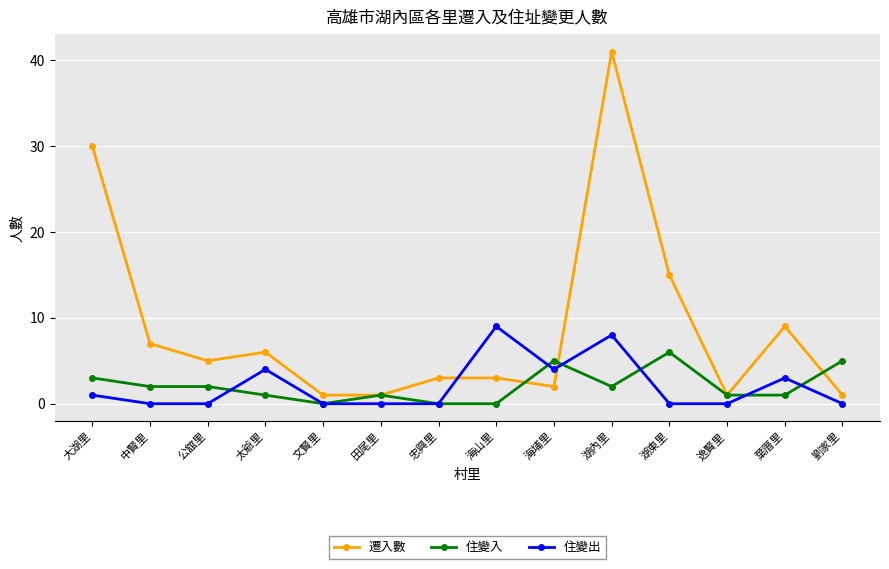

Is the value of 遷入數 at 田尾里 greater than the value of 住變入 at 劉家里?

No